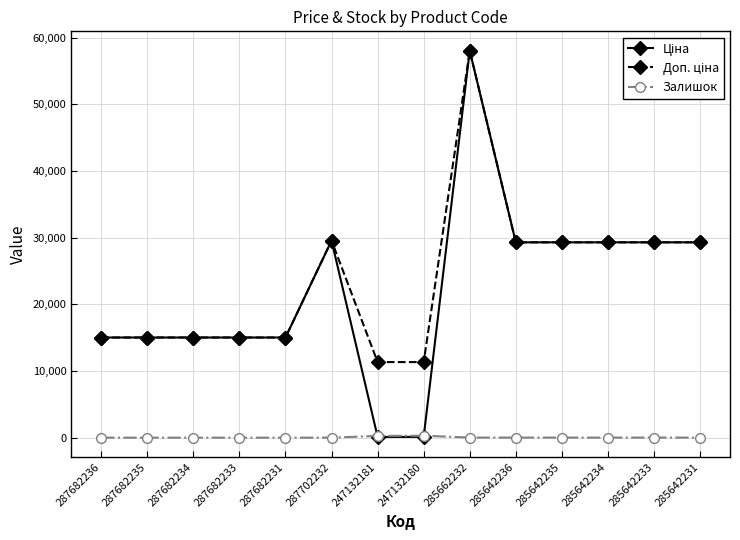

Which category has the highest value across all series?

285662232